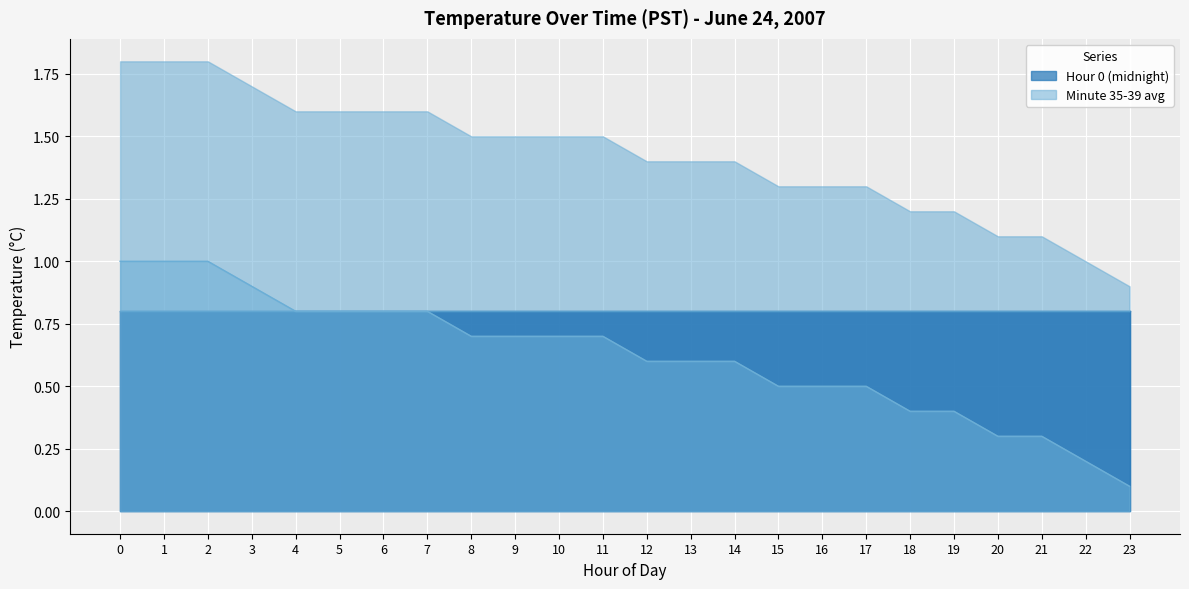

What is the value of the 17th point from the left?

0.5